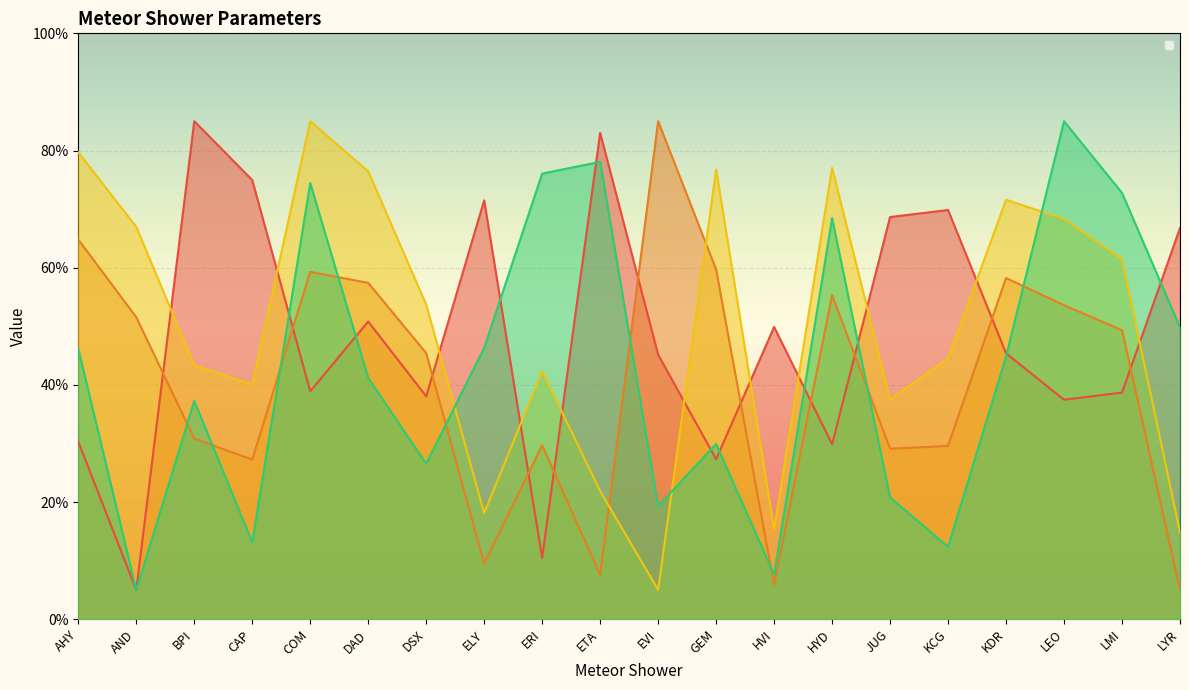

The _sol1 series shows 20.4 at KDR. True or false?

False